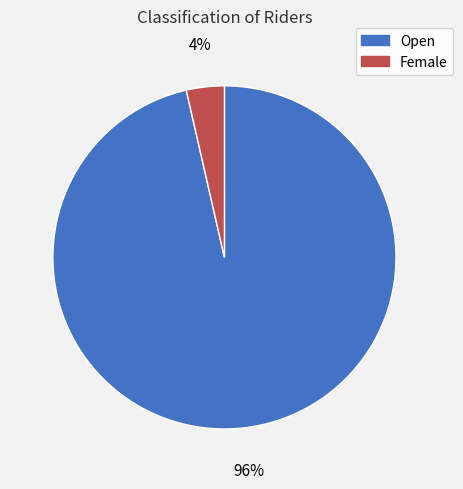

Rank the categories by value from lowest to highest.

Female, Open